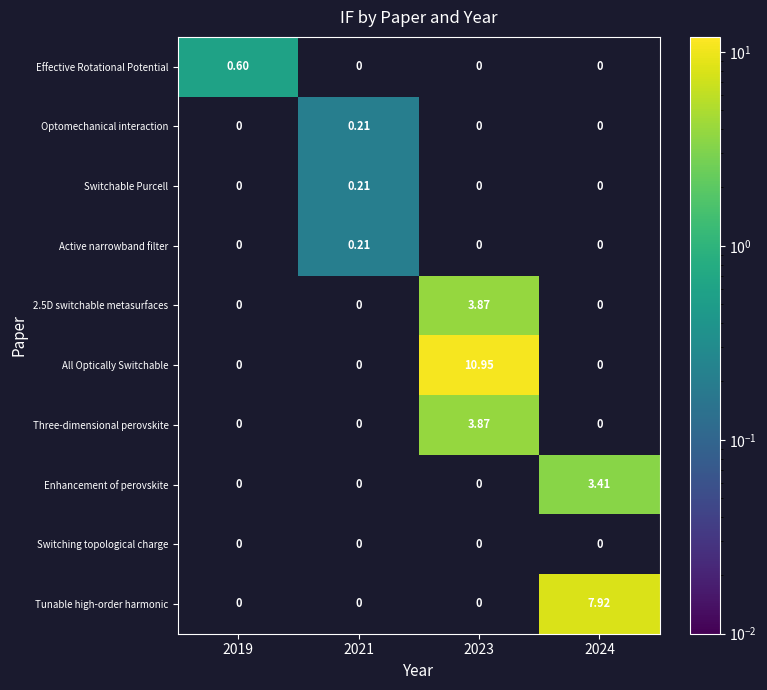

What is the spread (max minus min) of values at 2019?

0.6